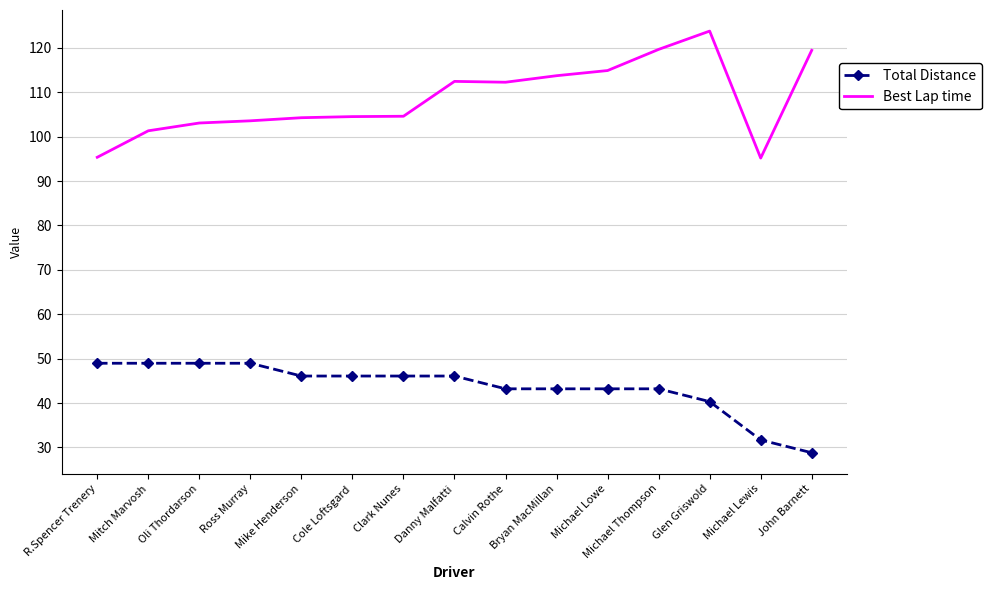

The Total Distance series shows 27.1 at Mike Henderson. True or false?

False